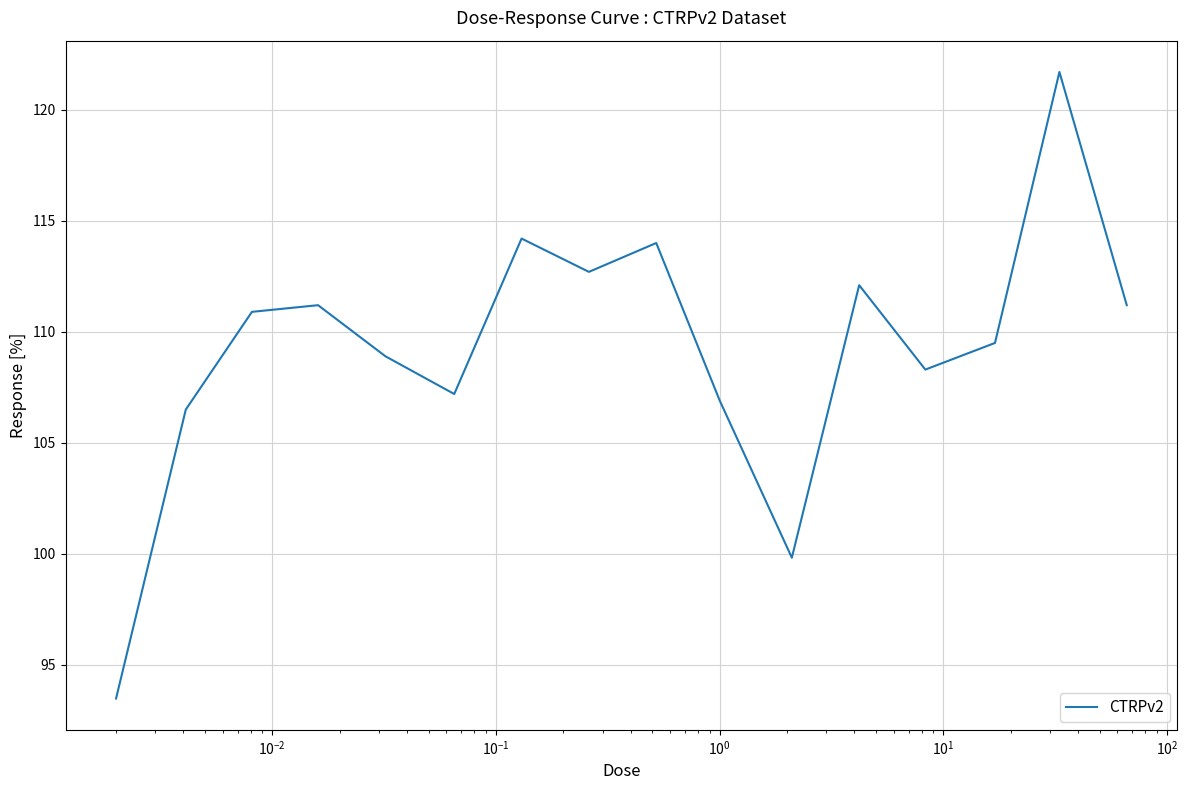

What is the smallest value displayed?

93.5